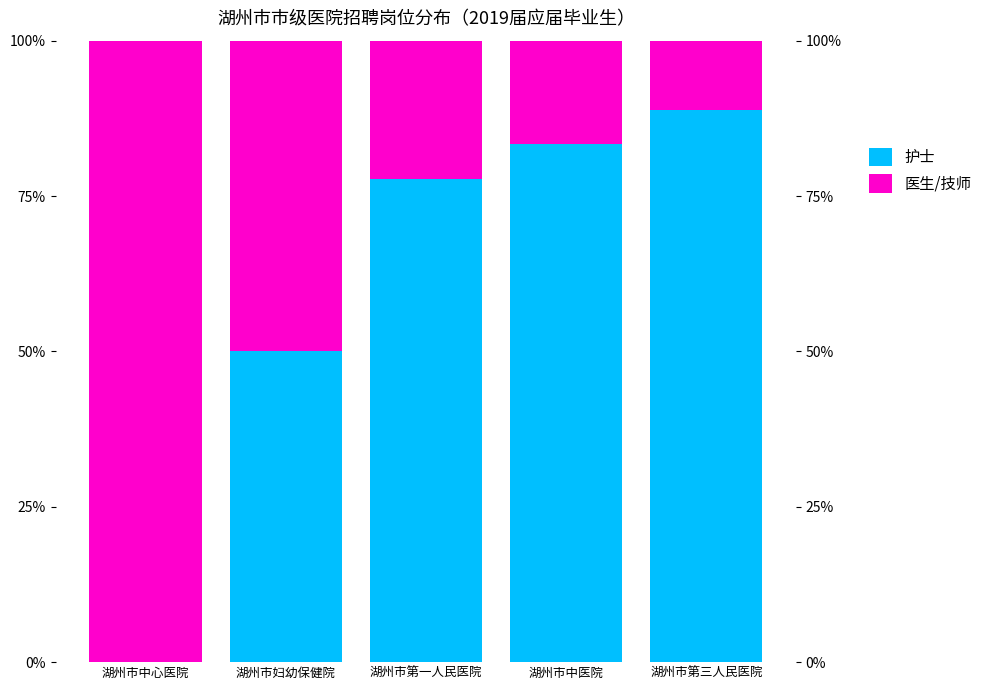

Rank the categories by 医生/技师 value from highest to lowest.

湖州市中心医院, 湖州市妇幼保健院, 湖州市第一人民医院, 湖州市中医院, 湖州市第三人民医院